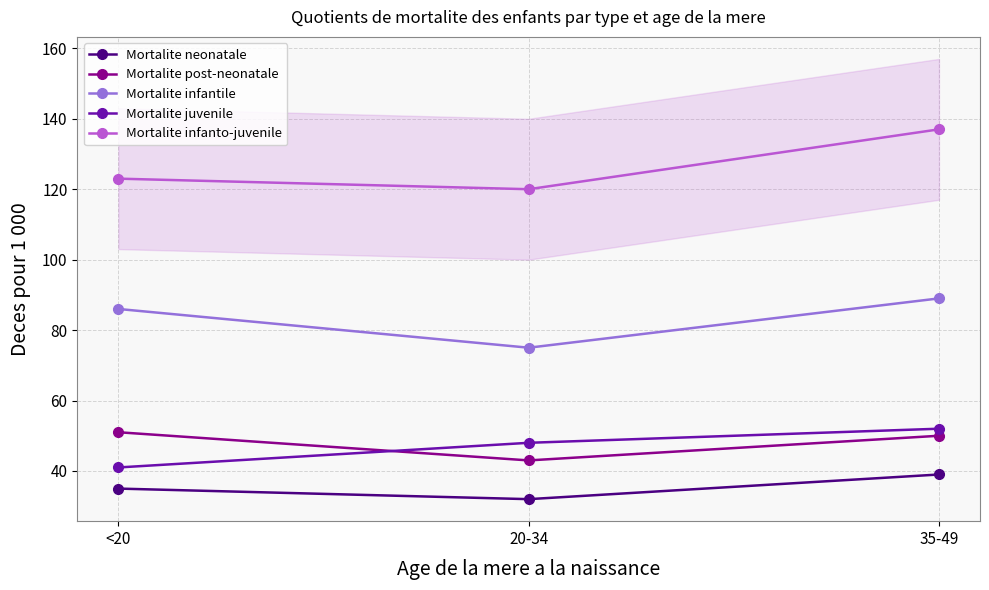

At how many categories does at least one series exceed 87?

3